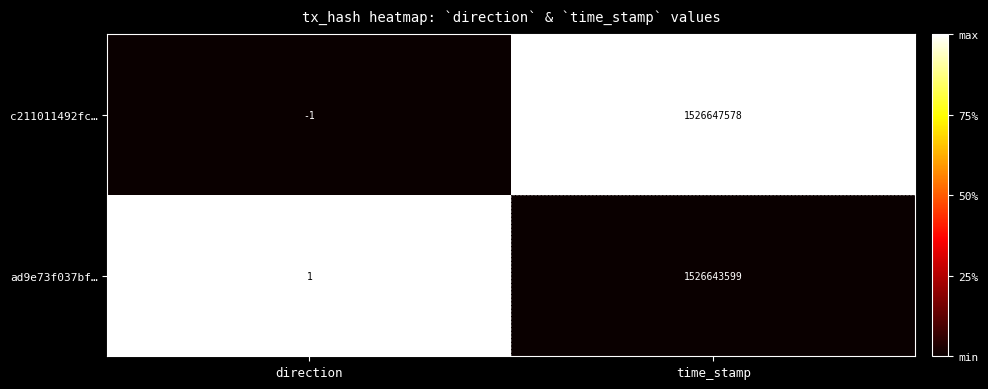

Where is c211011492fc… nearest to the value 763323788?

direction